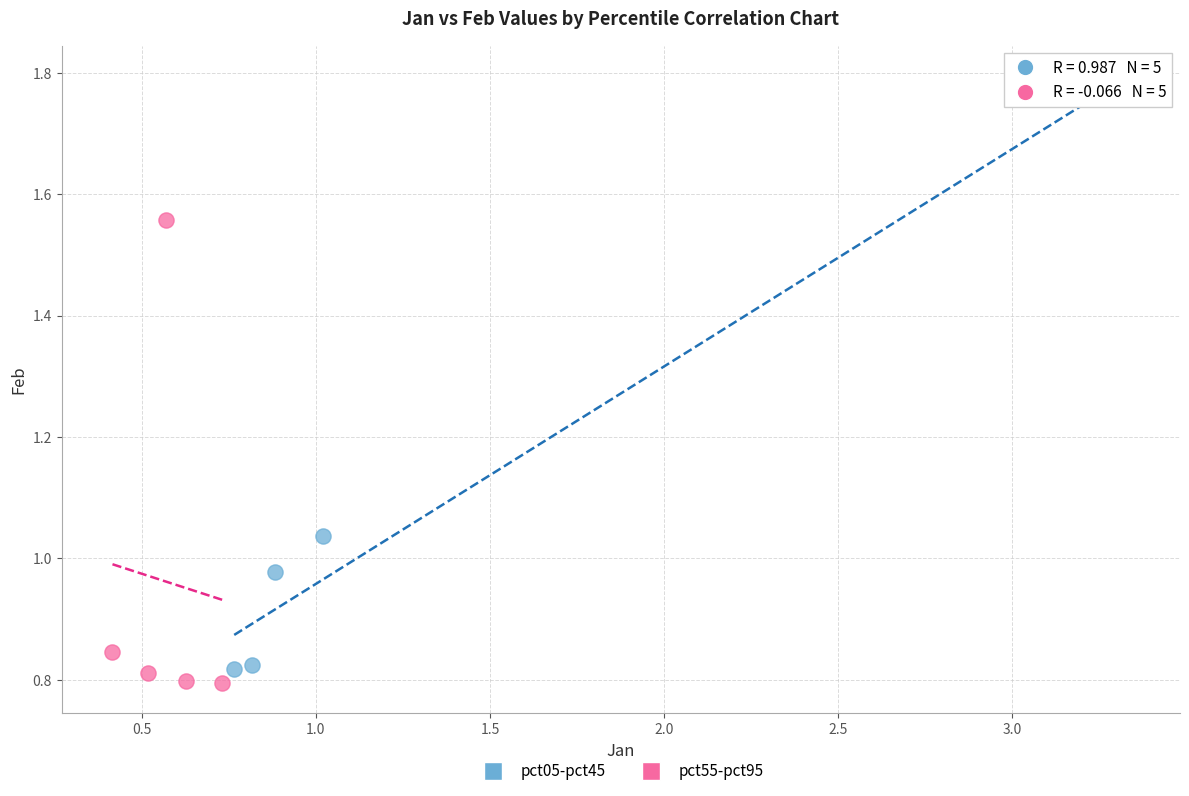

Which series has the largest Y range (max minus min)?

pct05-pct45